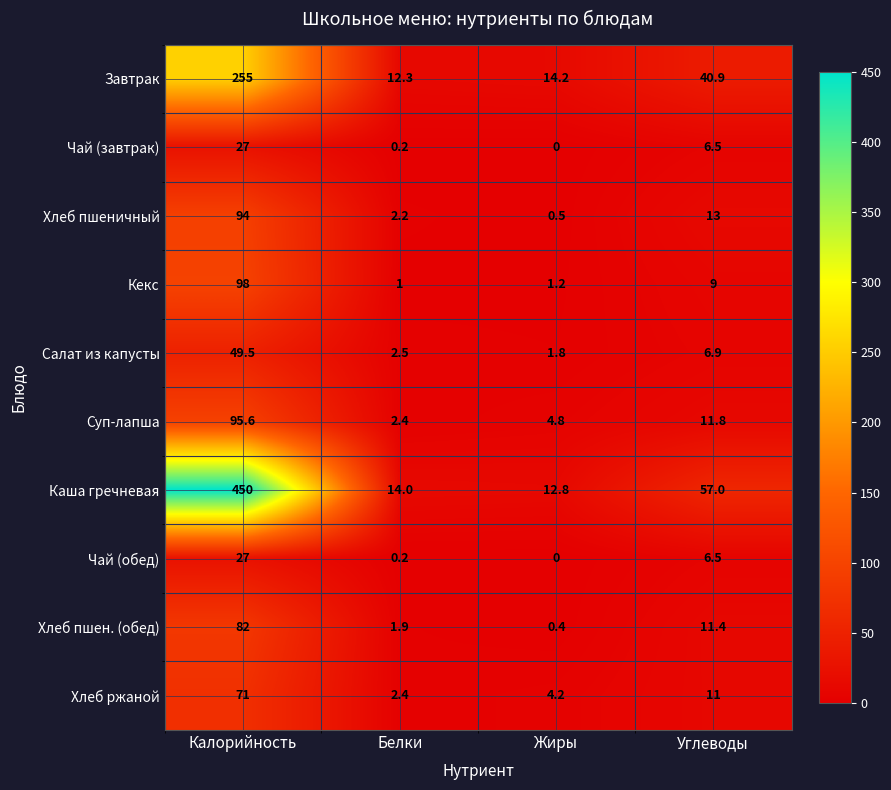

The Хлеб ржаной series shows 0.5 at Белки. True or false?

False